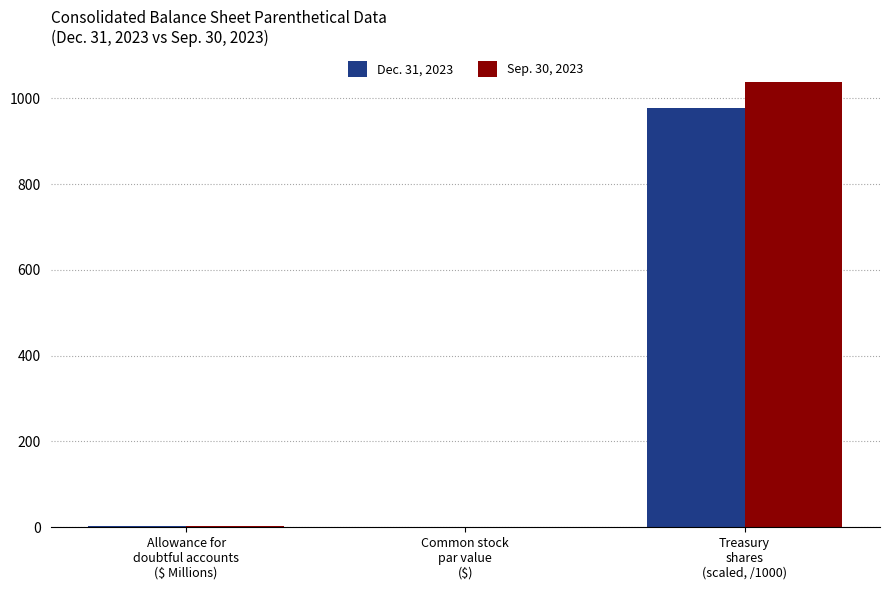

What is the maximum value shown in the chart?

1038.2